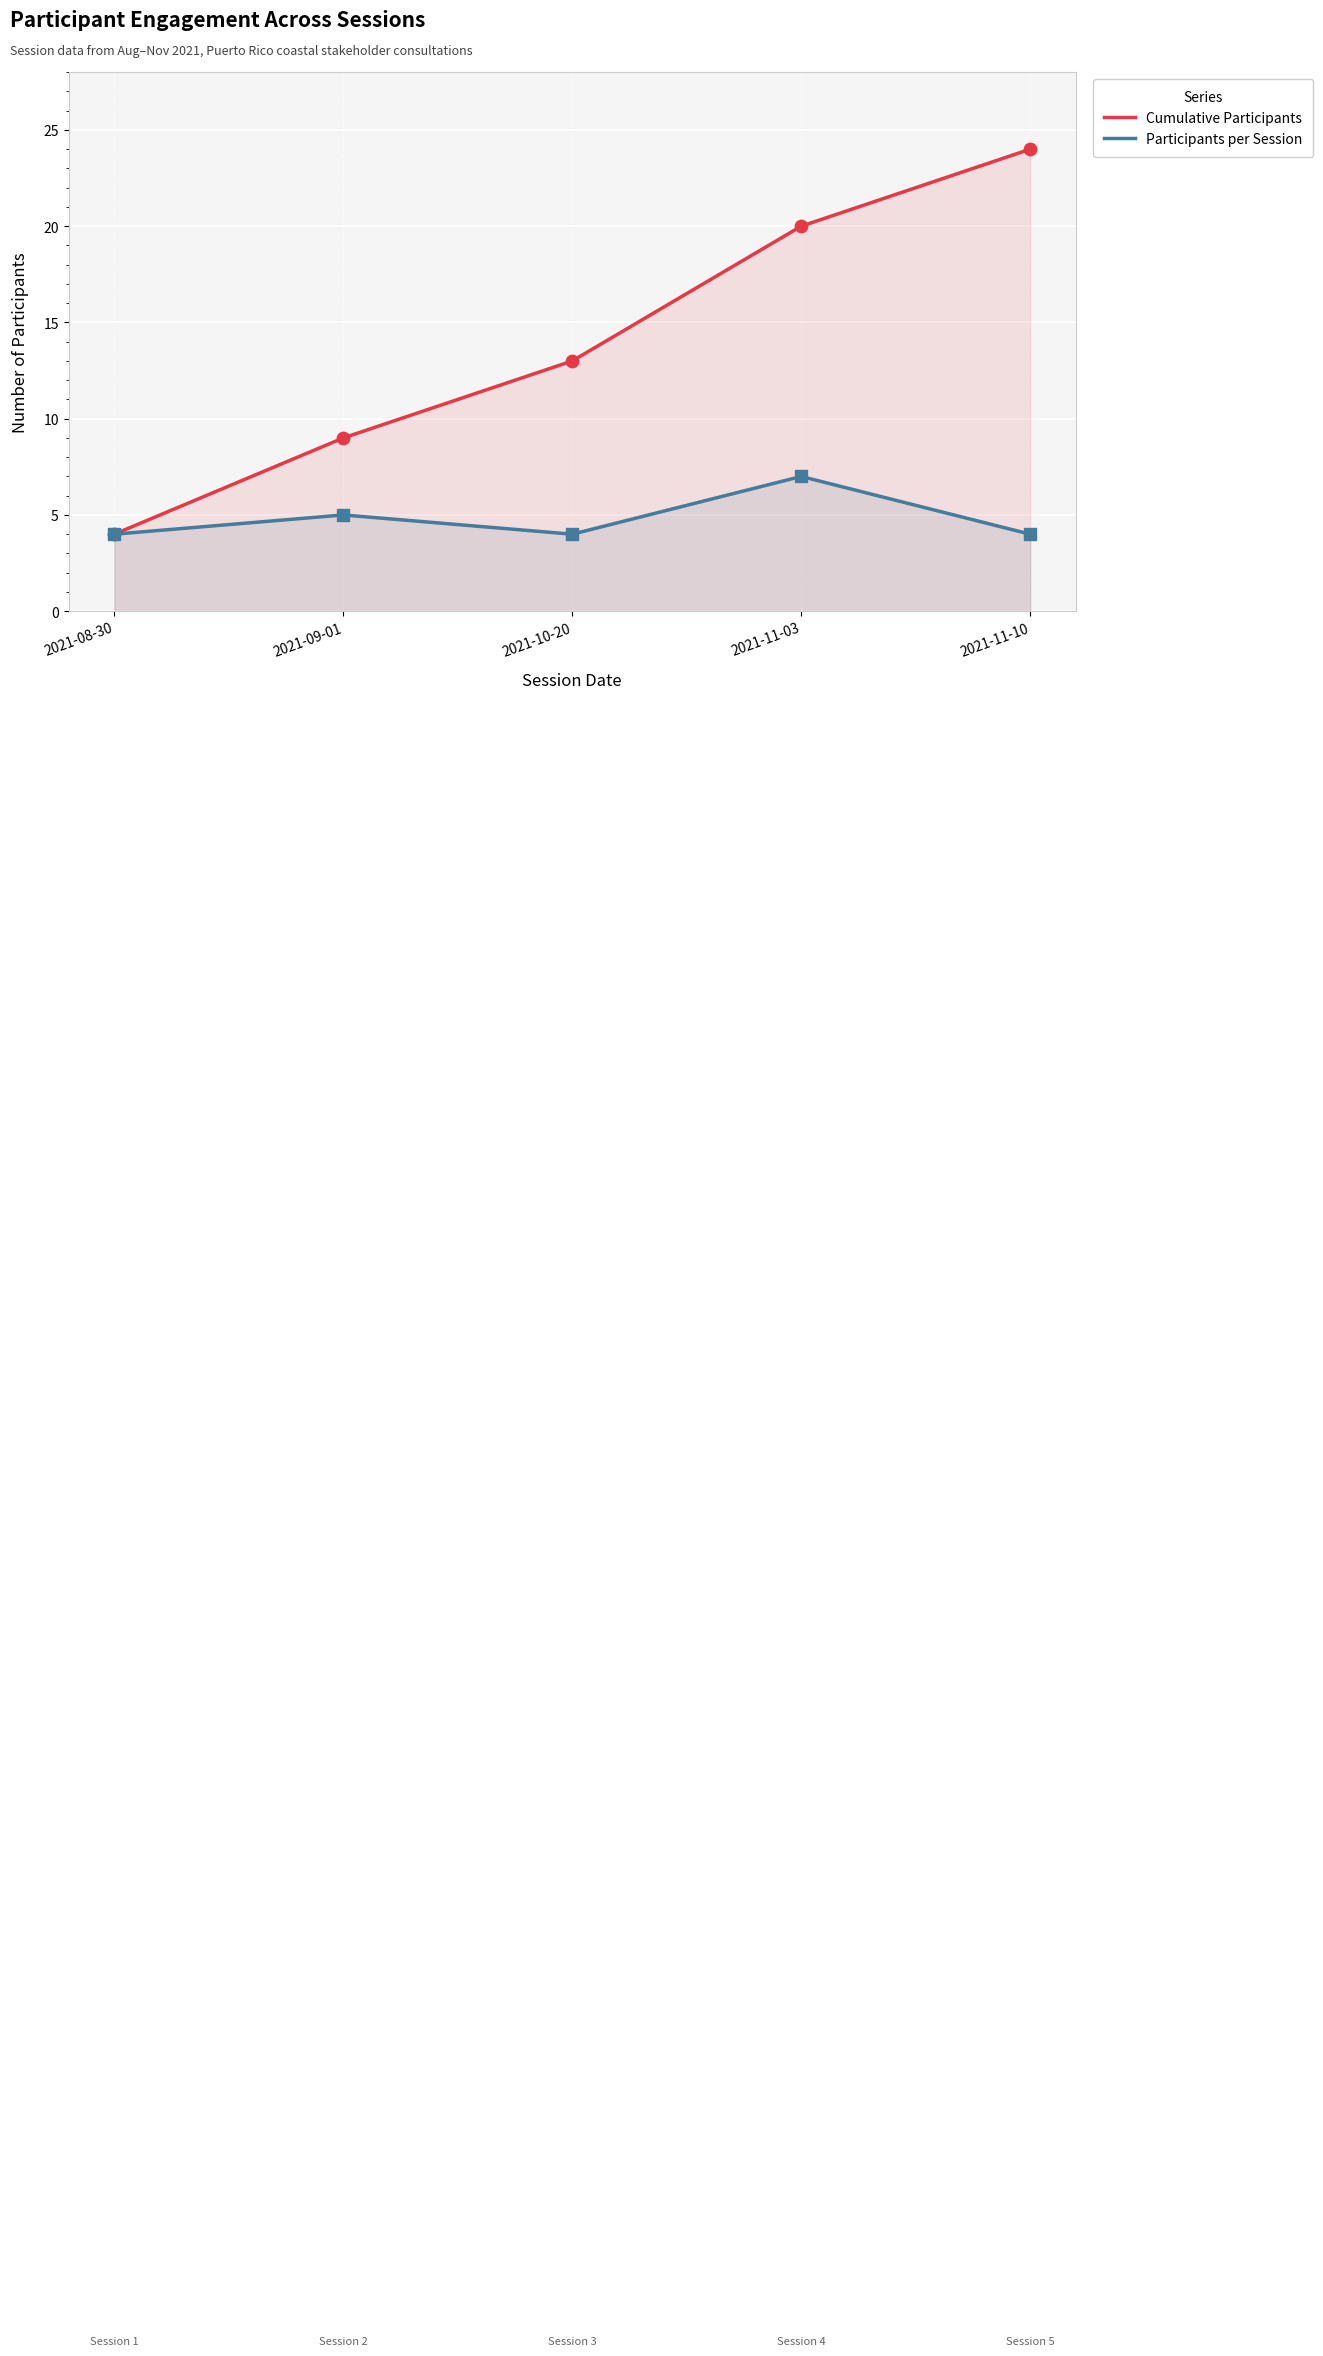

Which series has the largest total across all categories?

Cumulative Participants